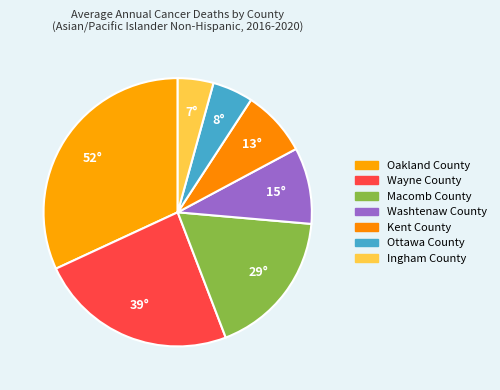

What is the change in value from Ottawa County to Ingham County?

-1